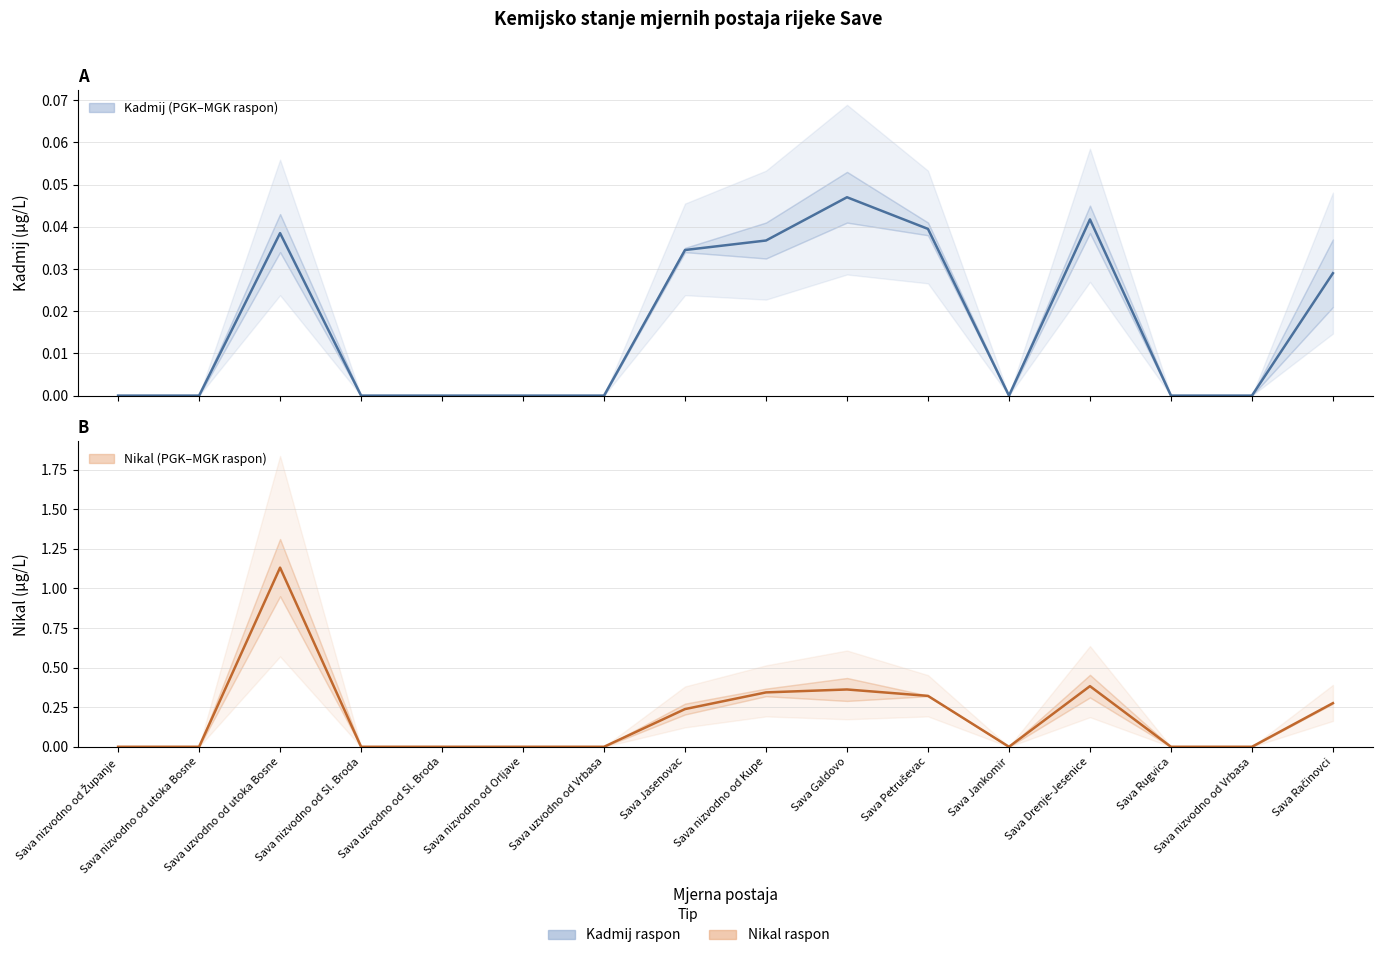

Rank the categories by Kadmij srednja vrijednost value from lowest to highest.

Sava nizvodno od Županje, Sava nizvodno od utoka Bosne, Sava nizvodno od Sl. Broda, Sava uzvodno od Sl. Broda, Sava nizvodno od Orljave, Sava uzvodno od Vrbasa, Sava Jankomir, Sava Rugvica, Sava nizvodno od Vrbasa, Sava Račinovci, Sava Jasenovac, Sava nizvodno od Kupe, Sava uzvodno od utoka Bosne, Sava Petruševac, Sava Drenje-Jesenice, Sava Galdovo